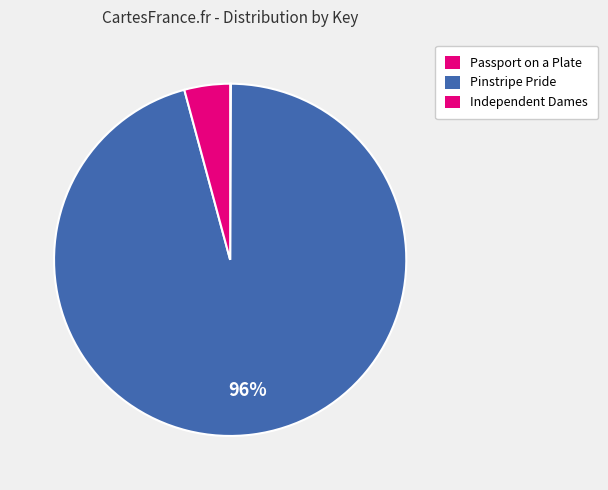

What percentage is NOT represented by Independent Dames?

95.8%